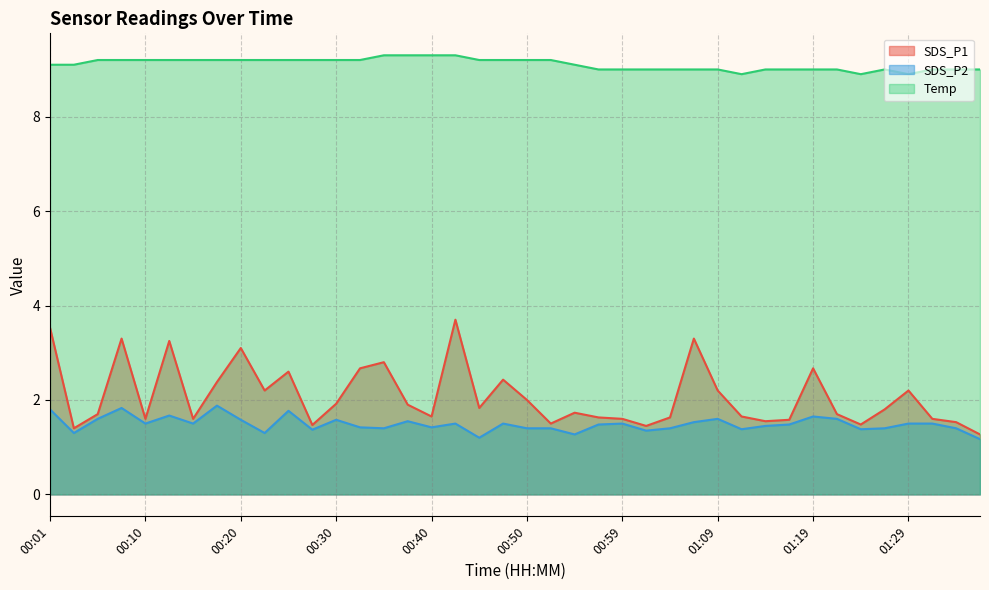

List the labels in order of SDS_P2 value, largest first.

00:18, 00:08, 00:01, 00:25, 00:13, 01:19, 00:06, 01:09, 01:21, 00:20, 00:30, 00:38, 01:07, 00:10, 00:15, 00:42, 00:47, 00:59, 01:29, 01:31, 00:57, 01:17, 01:14, 00:33, 00:40, 00:35, 00:50, 00:52, 01:04, 01:26, 01:34, 01:12, 01:24, 00:28, 01:02, 00:03, 00:23, 00:55, 00:45, 01:36